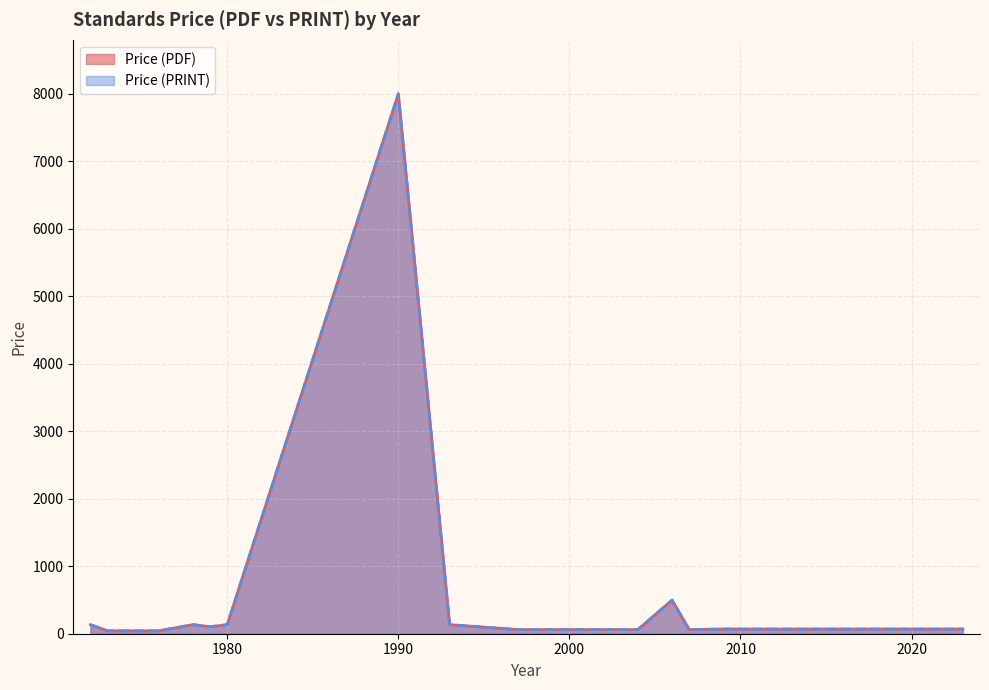

What is the total value across all series at 2021?

138